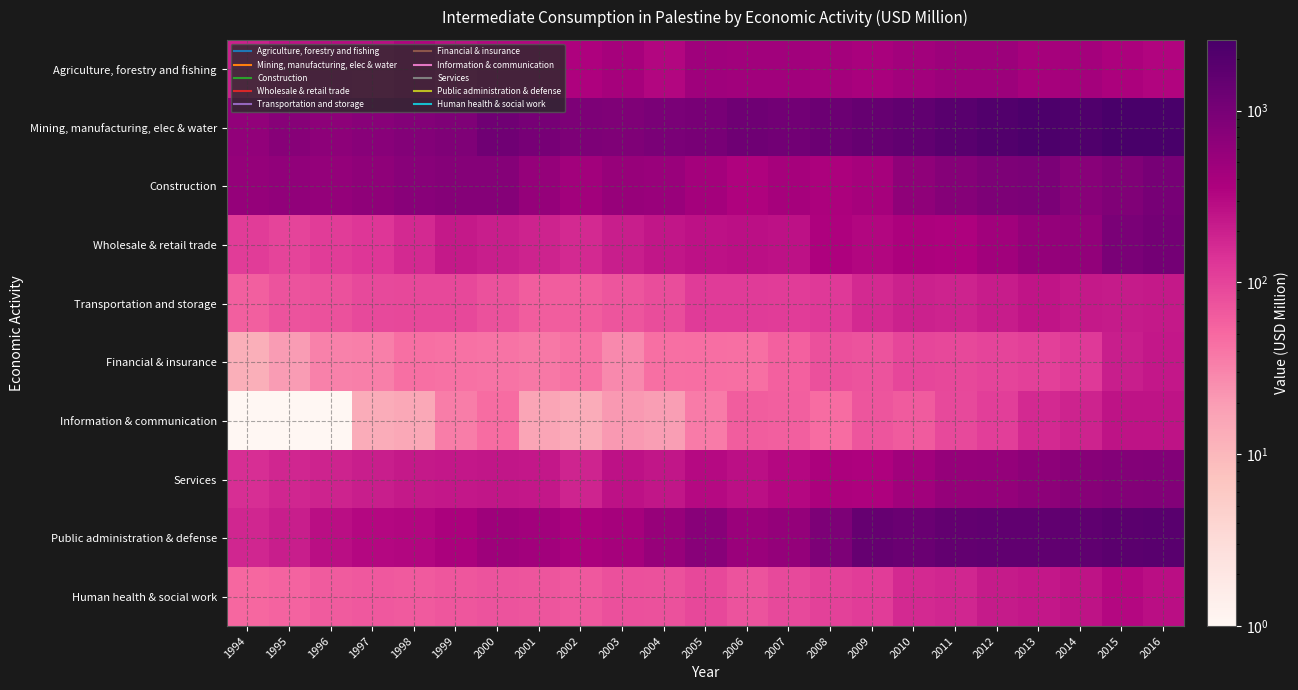

At which category is the sum across all series the highest?

2016